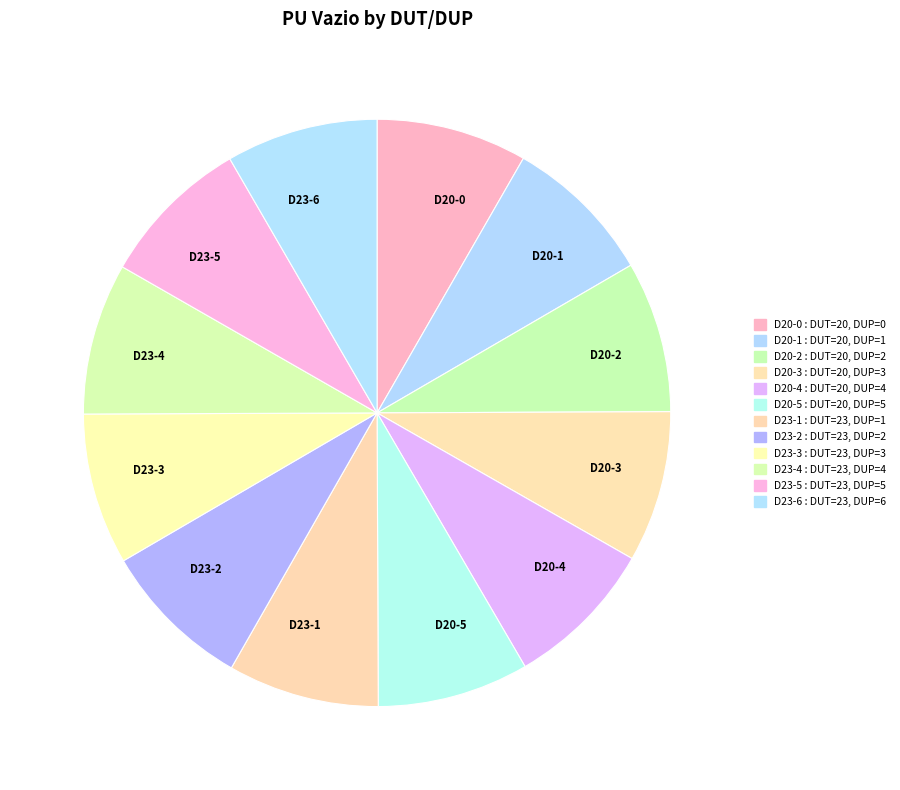

Do D20-5 and D23-4 together represent more than half of the pie?

No